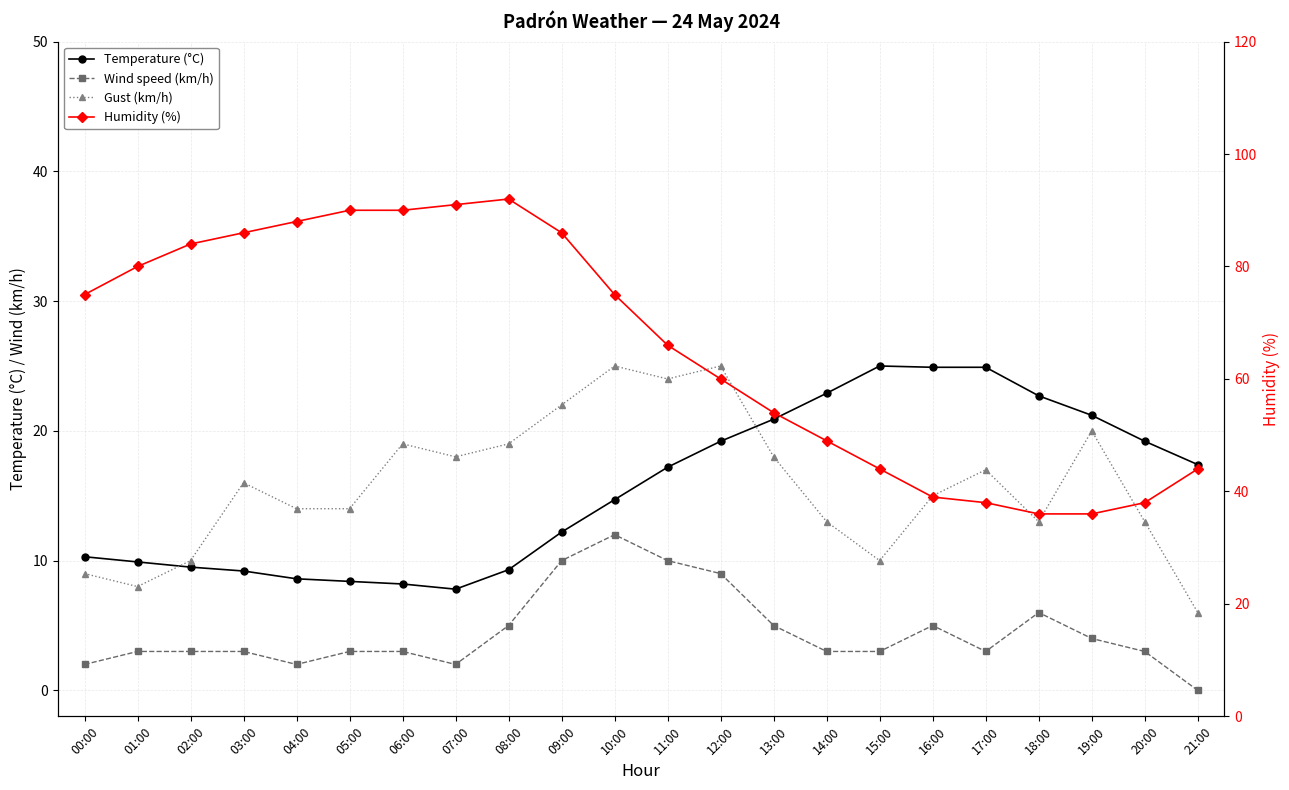

List the labels in order of Temperature (°C) value, smallest first.

07:00, 06:00, 05:00, 04:00, 03:00, 08:00, 02:00, 01:00, 00:00, 09:00, 10:00, 11:00, 21:00, 12:00, 20:00, 13:00, 19:00, 18:00, 14:00, 16:00, 17:00, 15:00